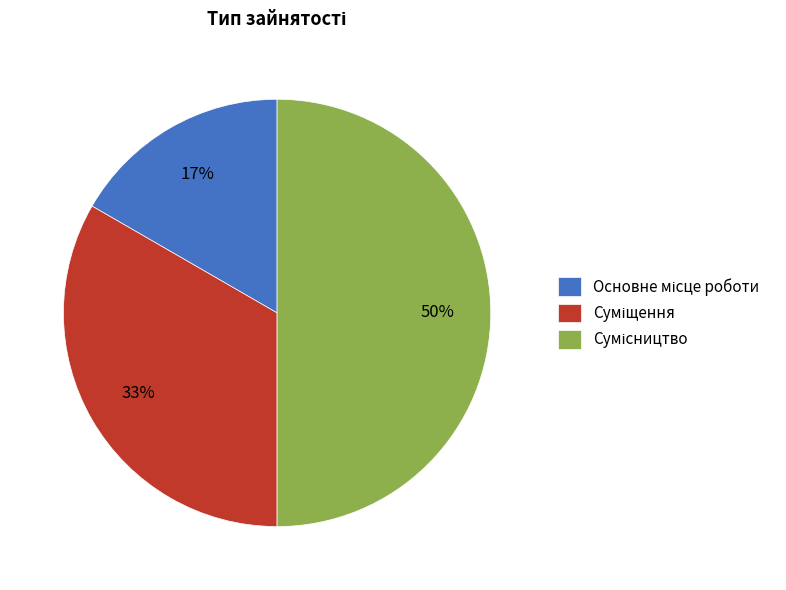

How many segments does this pie chart have?

3